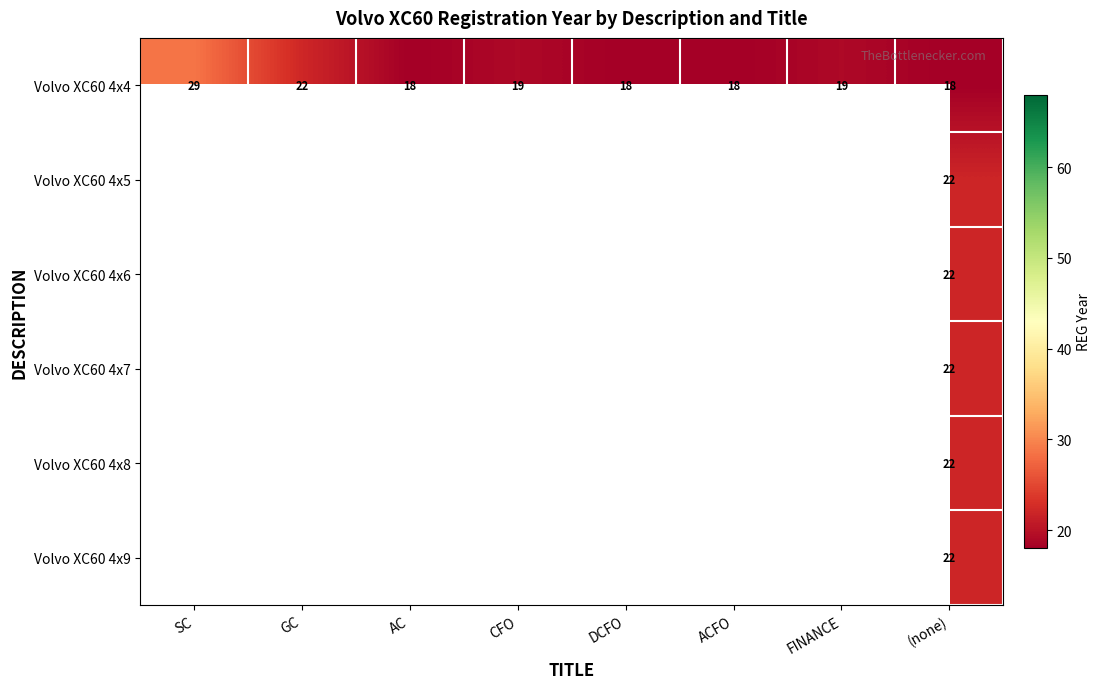

How many data points in Volvo XC60 4x4 are less than 19?

4